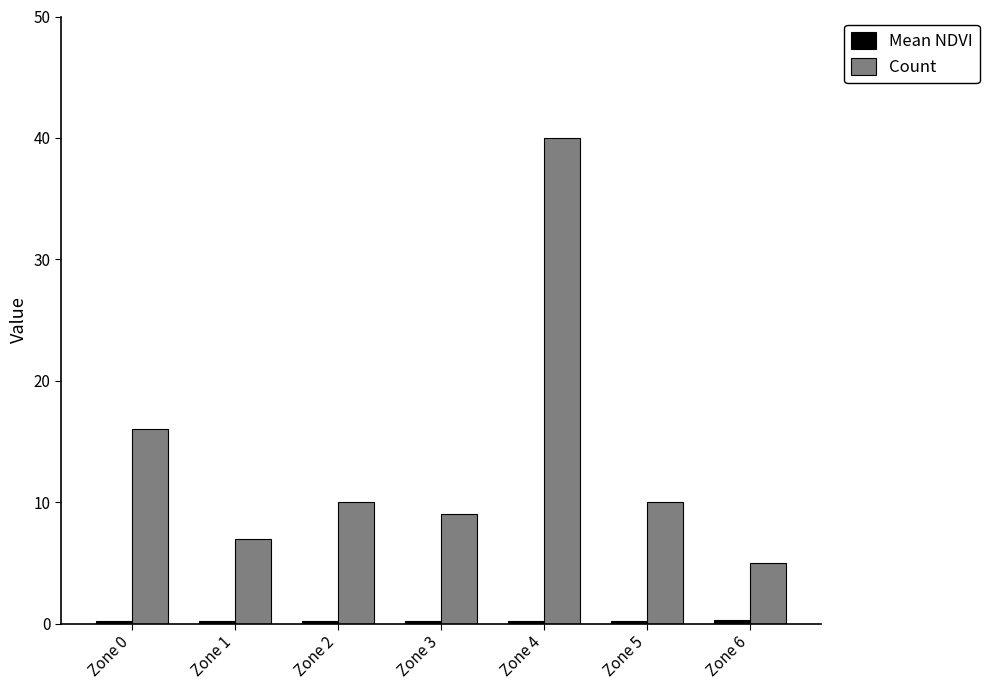

What is the maximum value shown in the chart?

40.0